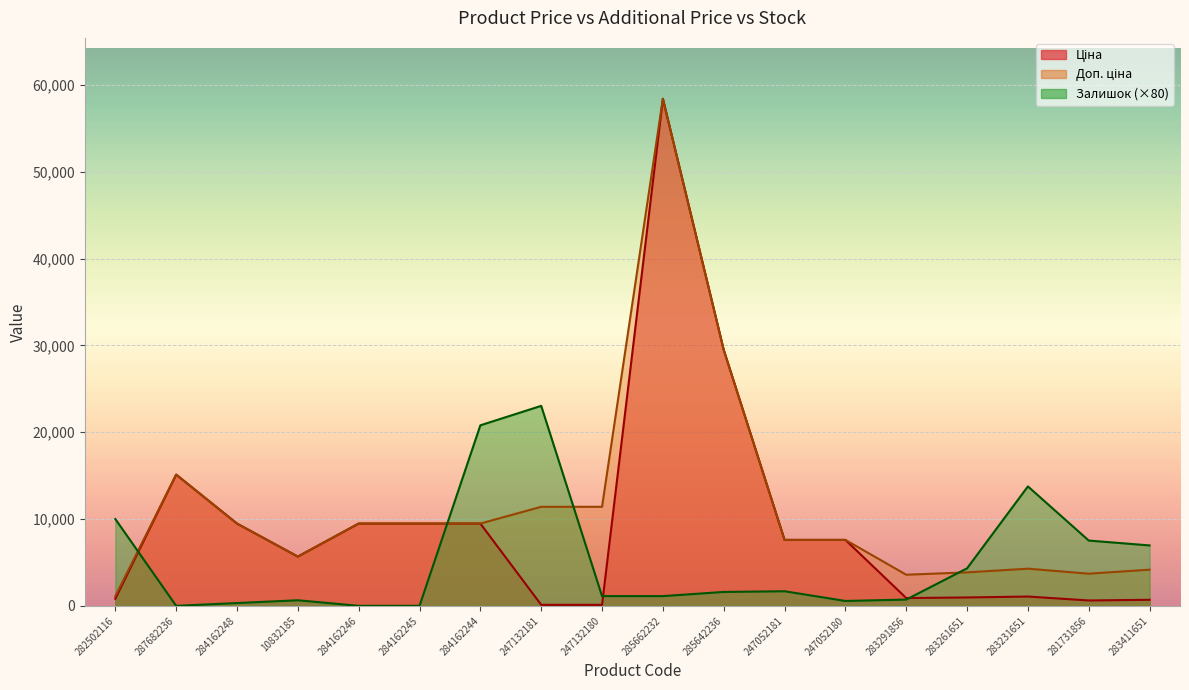

At how many categories does at least one series exceed 31357?

1